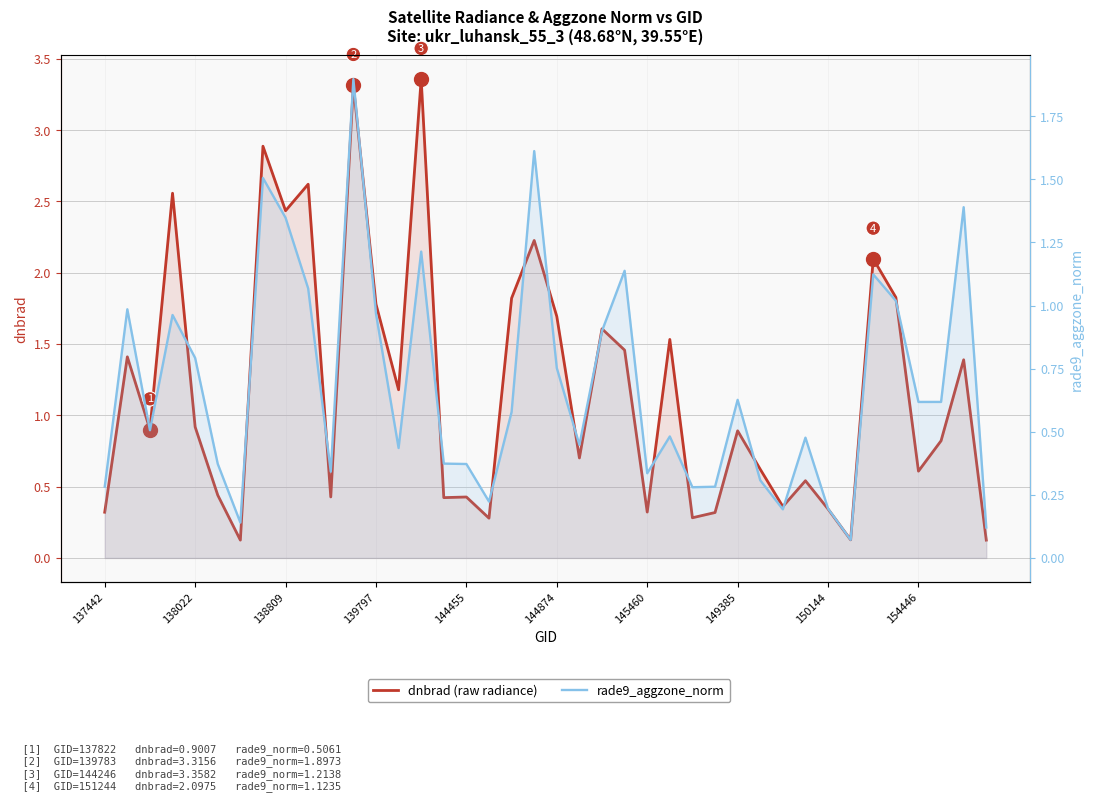

Which series ends up on top after the final intersection of dnbrad (raw radiance) and rade9_aggzone_norm?

dnbrad (raw radiance)